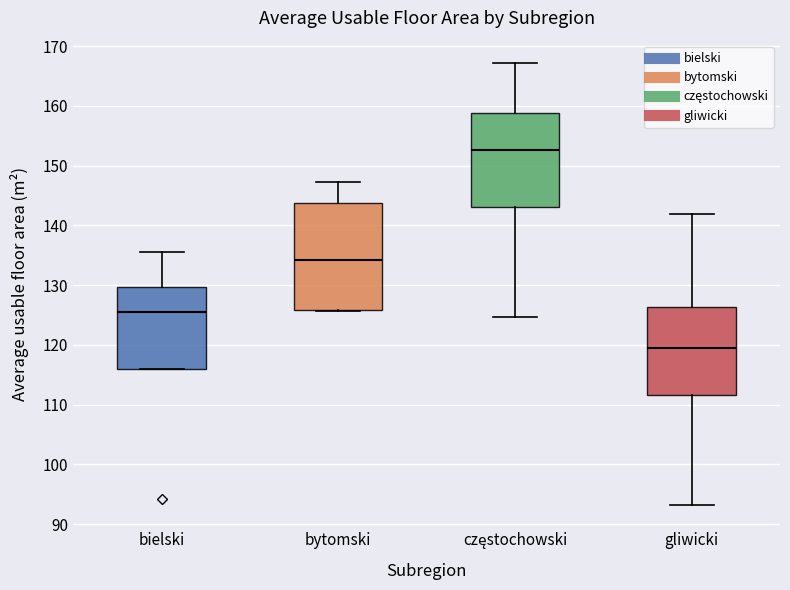

Which box has the lowest median line?

gliwicki